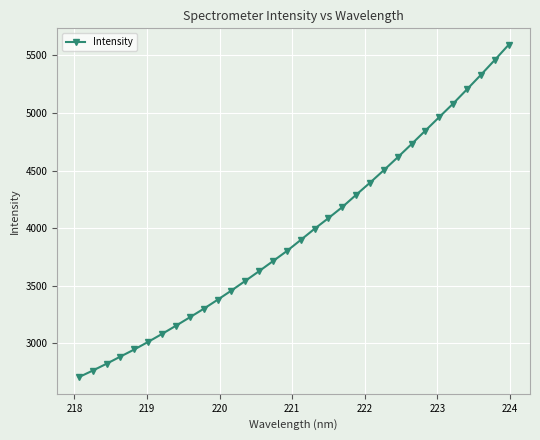

What is the maximum value shown in the chart?

5591.0